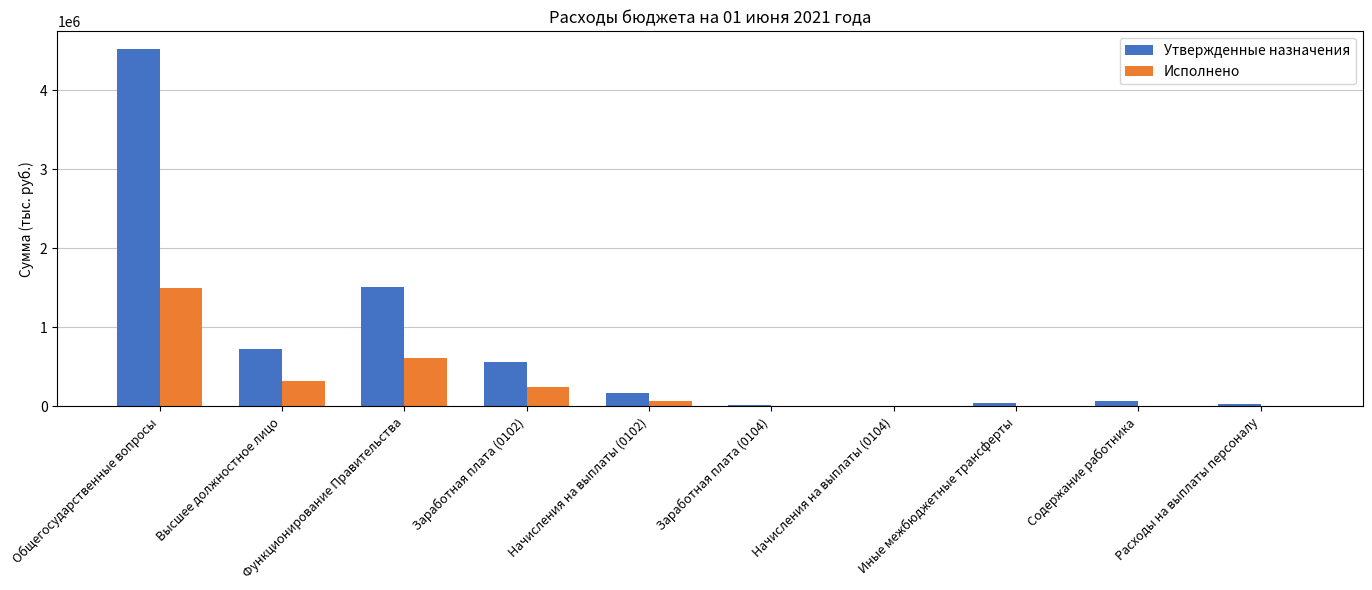

What is the total value across all series at Заработная плата (0102)?

810527.0